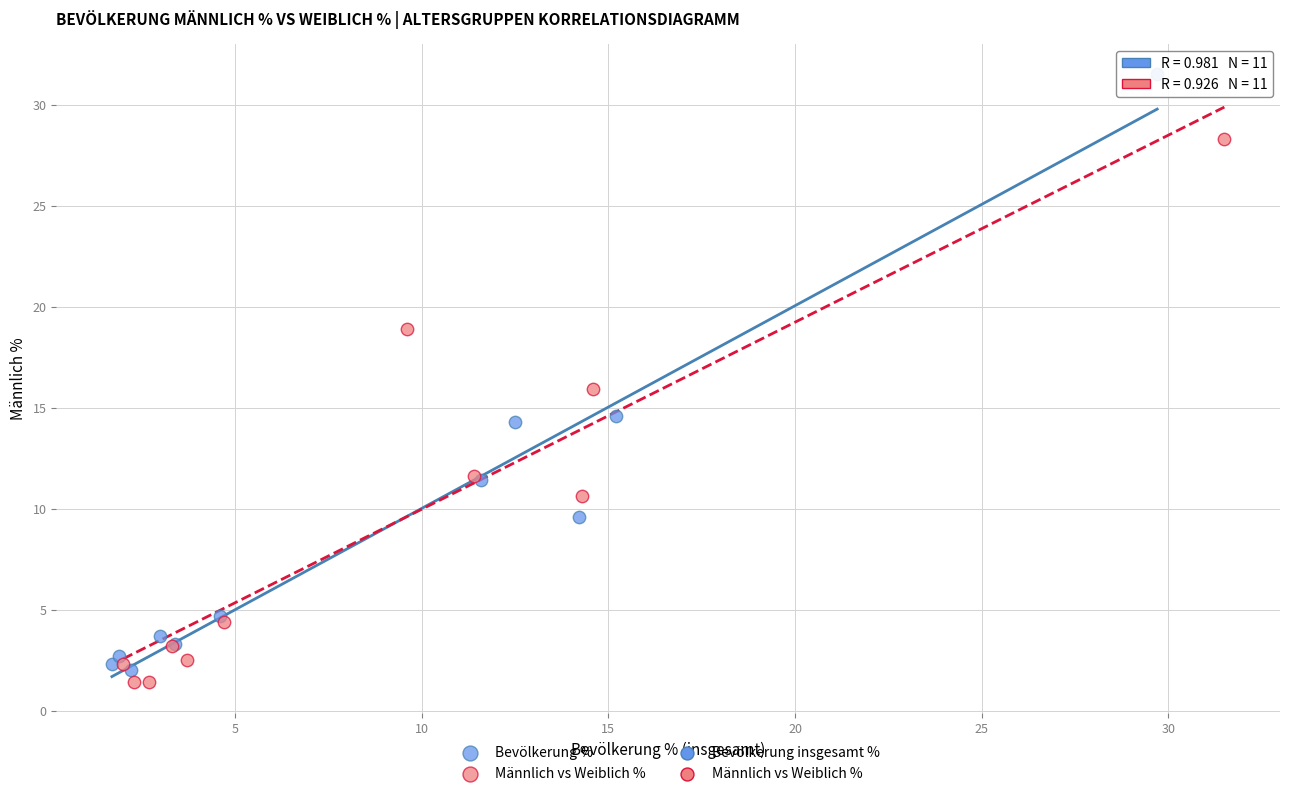

Which series has the widest spread of Y values?

Bevölkerung %